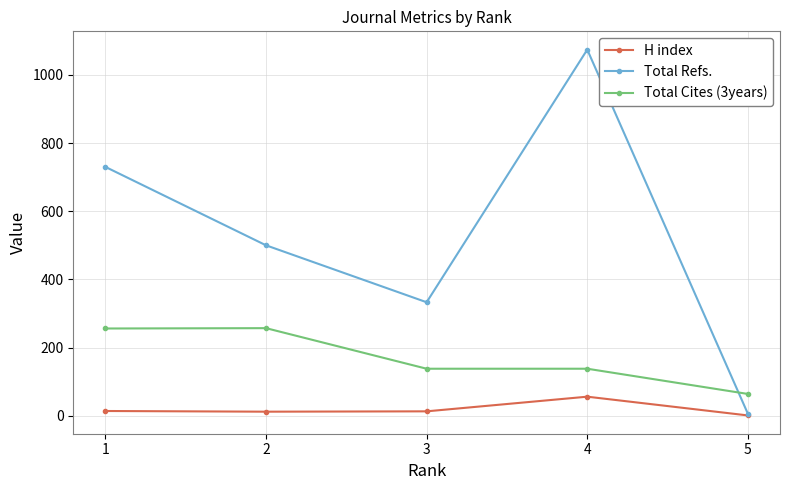

What is the difference between the H index values at 4 and 2?

44